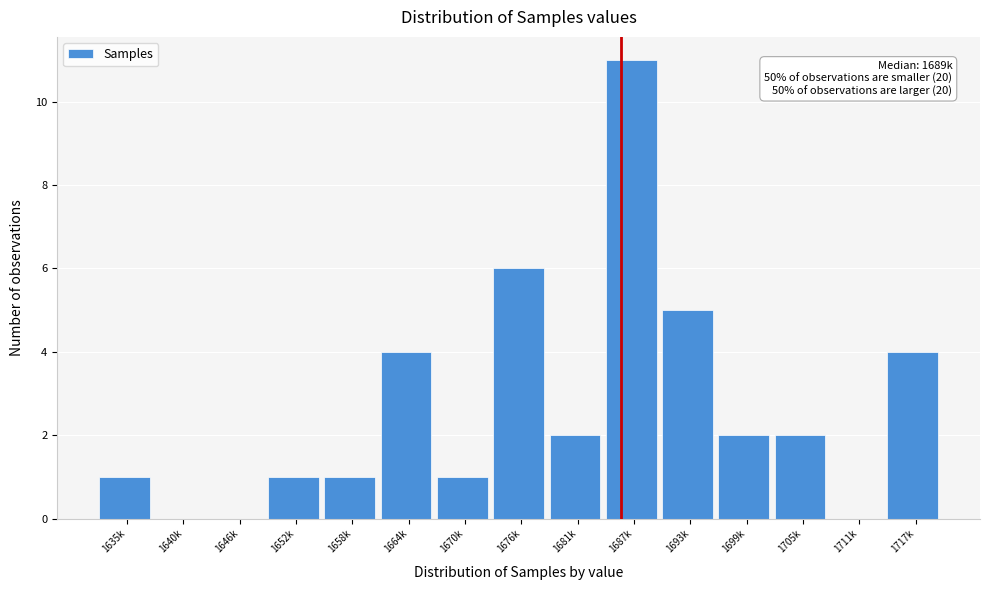

Reading right to left, what are all the values shown in this chart?

1717k=4	1711k=0	1705k=2	1699k=2	1693k=5	1687k=11	1681k=2	1676k=6	1670k=1	1664k=4	1658k=1	1652k=1	1646k=0	1640k=0	1635k=1